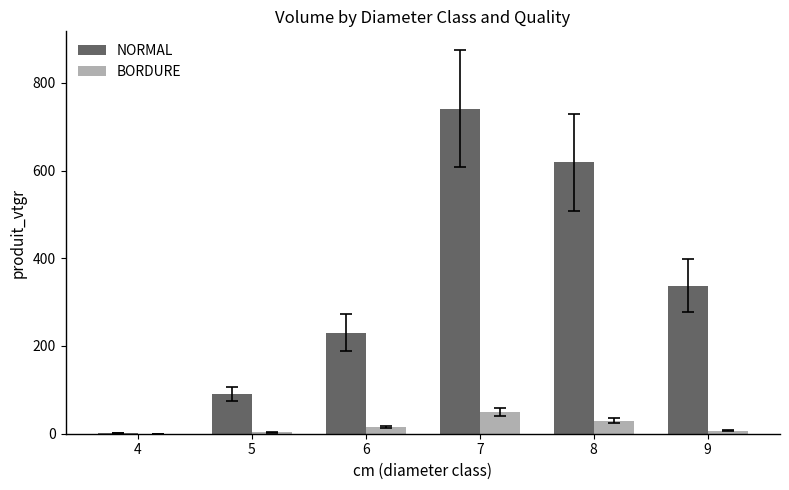

What is the highest value of the BORDURE series?

50.0